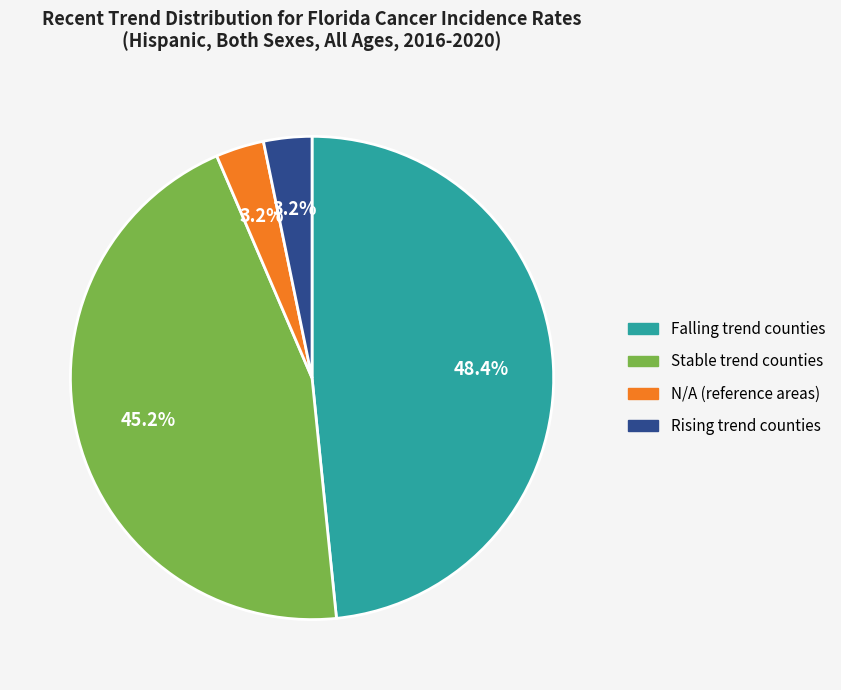

Is there a majority slice in this chart?

No